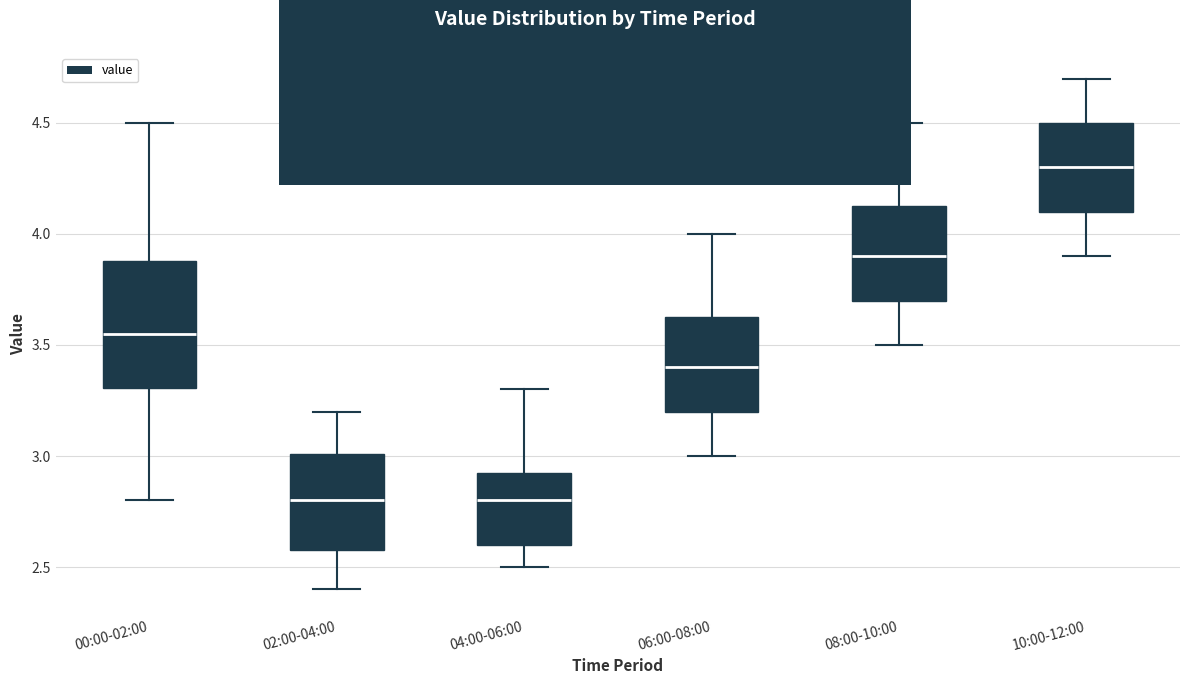

Where does the upper whisker of the box for 04:00-06:00 end on the y-axis? The values are not printed on the chart, so give them approximately, as read against the axis.

3.30